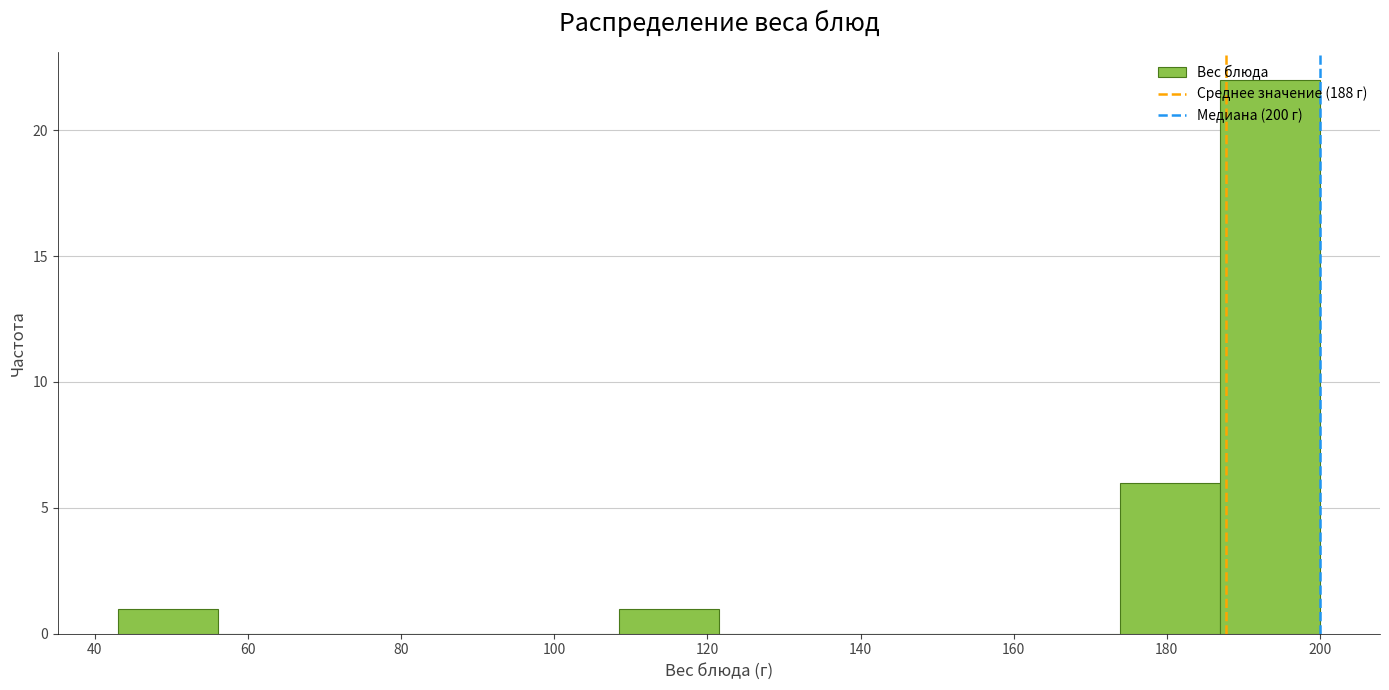

Reading left to right, list every bar in this chart as the range it spans on the x-axis followed by its height. Neither the bar edges nor the heights are printed on the chart, so give them approximately, as read against the axes.

44 to 56: 1
56 to 70: 0
70 to 82: 0
82 to 96: 0
96 to 108: 0
108 to 122: 1
122 to 134: 0
134 to 148: 0
148 to 160: 0
160 to 174: 0
174 to 186: 6
186 to 200: 22